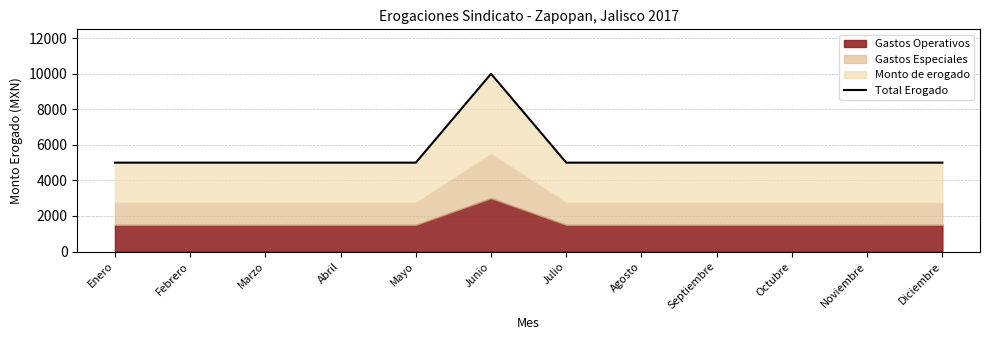

What is the value of the 1st point from the left?

5000